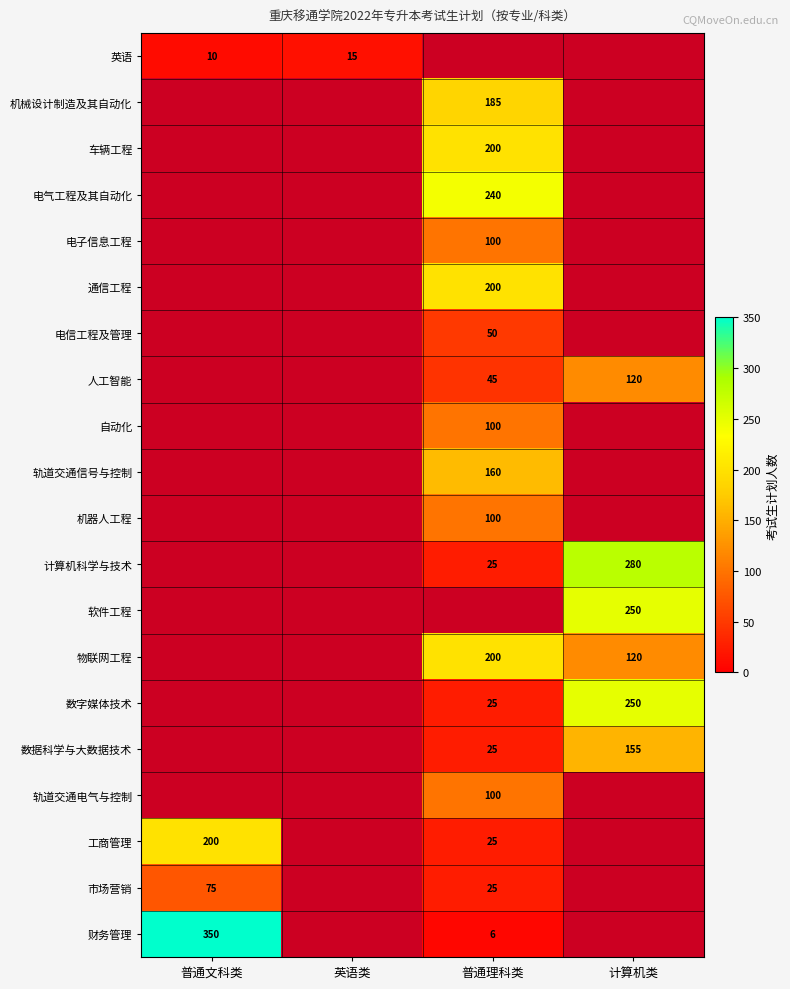

The 车辆工程 series shows 200 at 普通理科类. True or false?

True